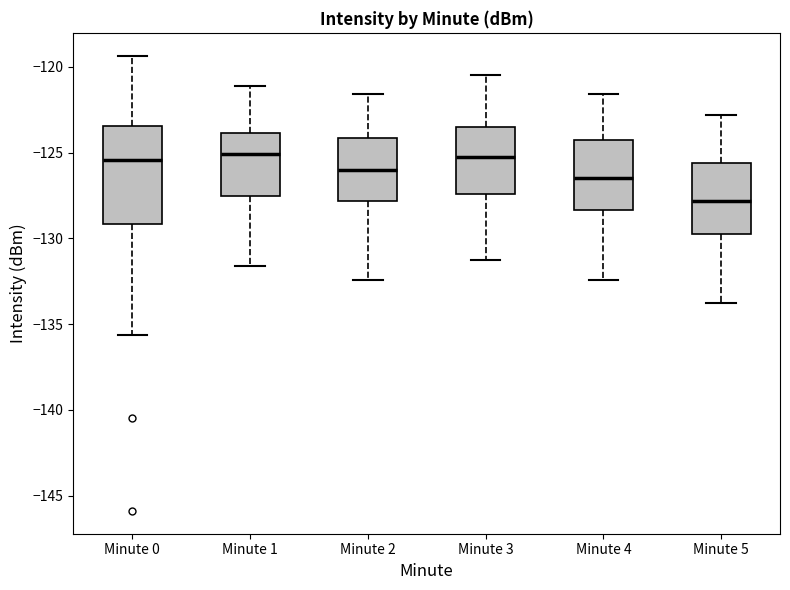

Which box has the lowest median line?

Minute 5